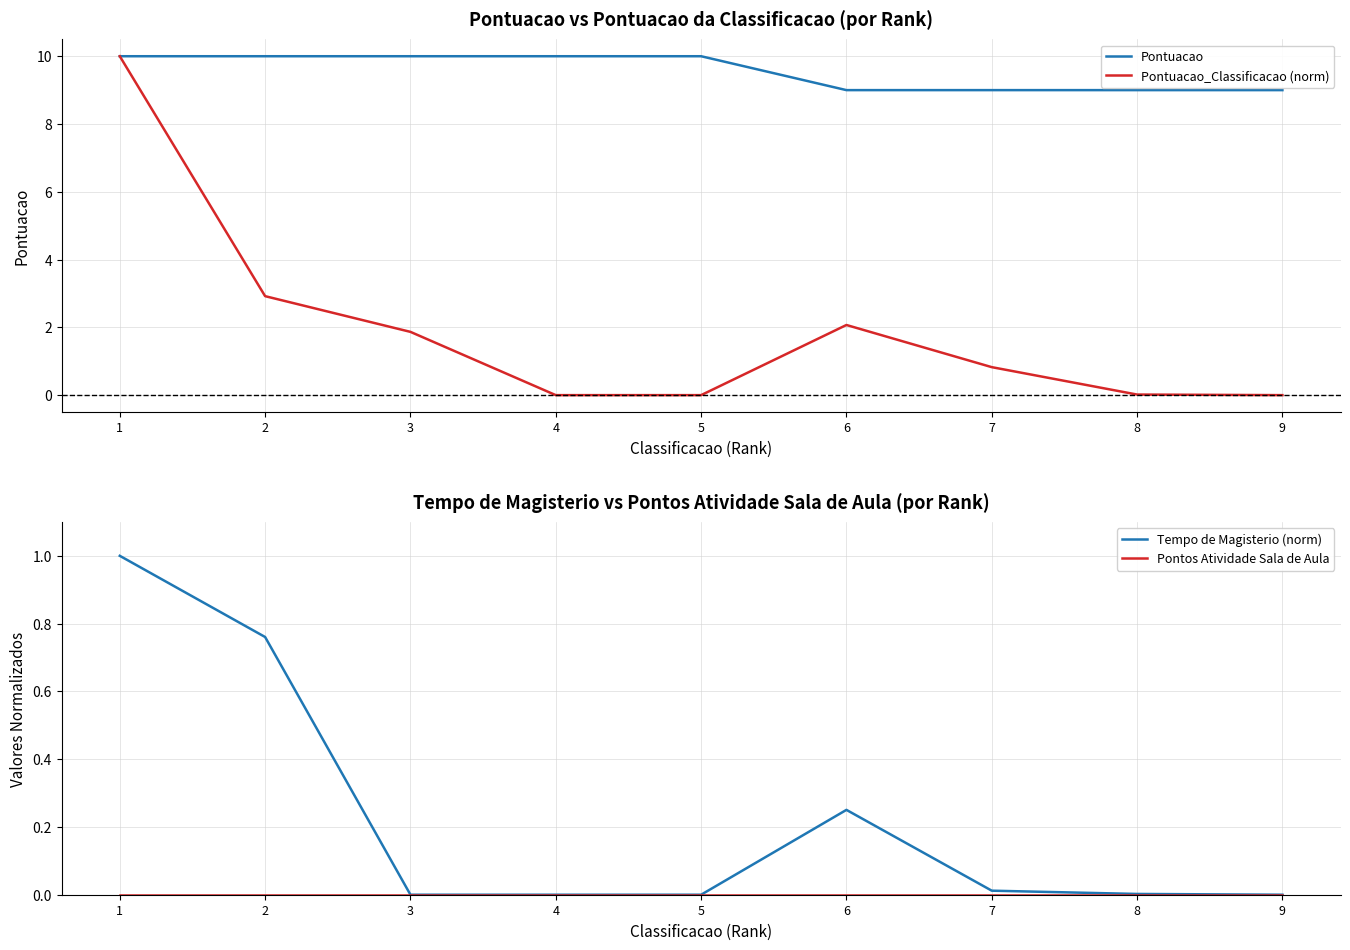

Rank the categories by Tempo de Magisterio (norm) value from highest to lowest.

1, 2, 6, 7, 8, 3, 4, 5, 9